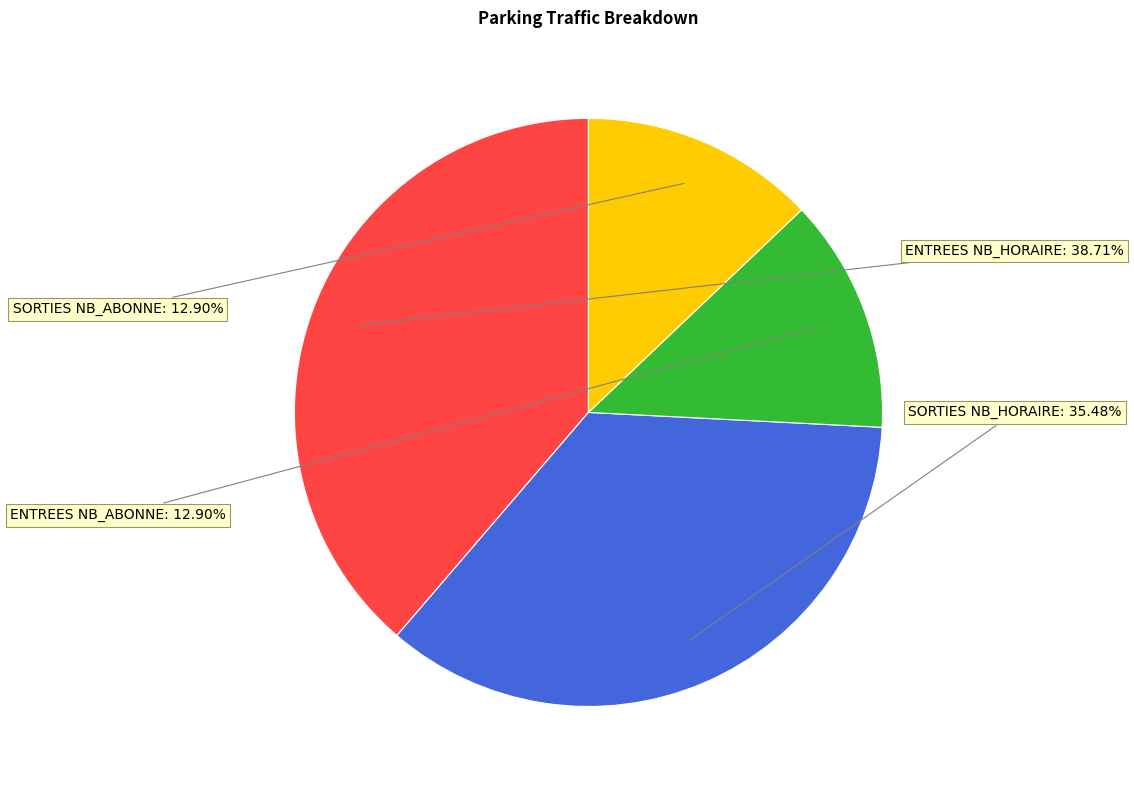

Is there a majority slice in this chart?

No